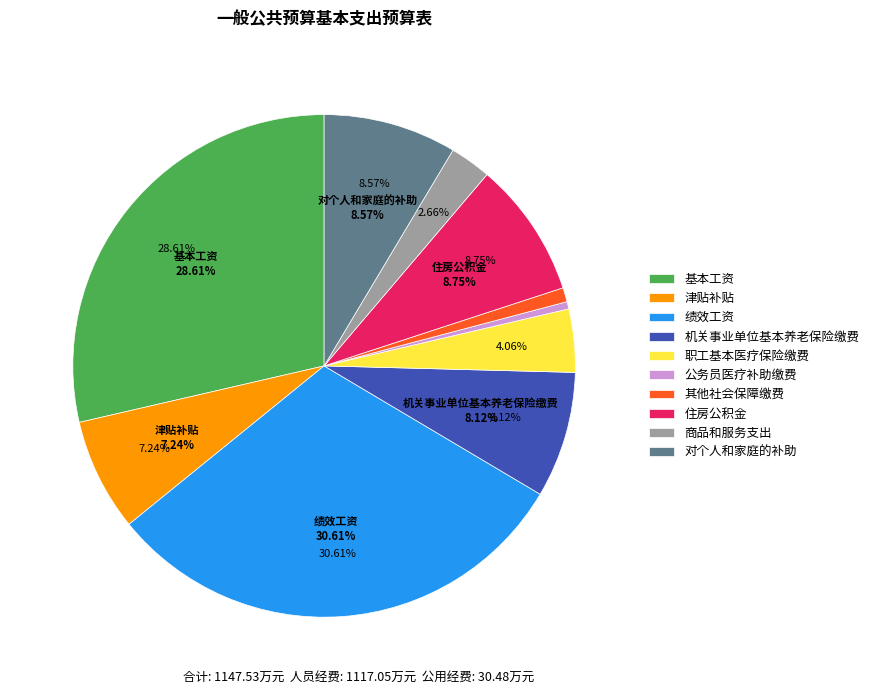

What is the total percentage of 商品和服务支出 and 职工基本医疗保险缴费?

6.7%